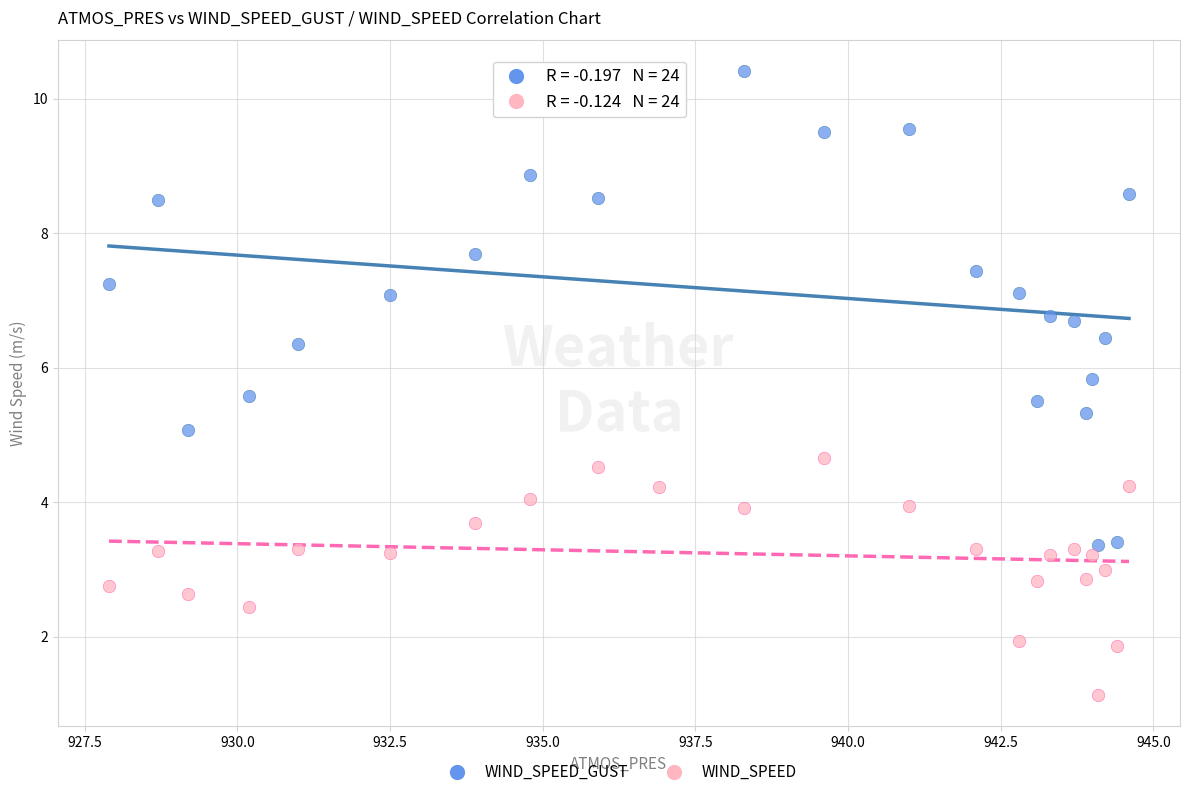

What is the X range (max minus min) for the scatter plot?

16.7